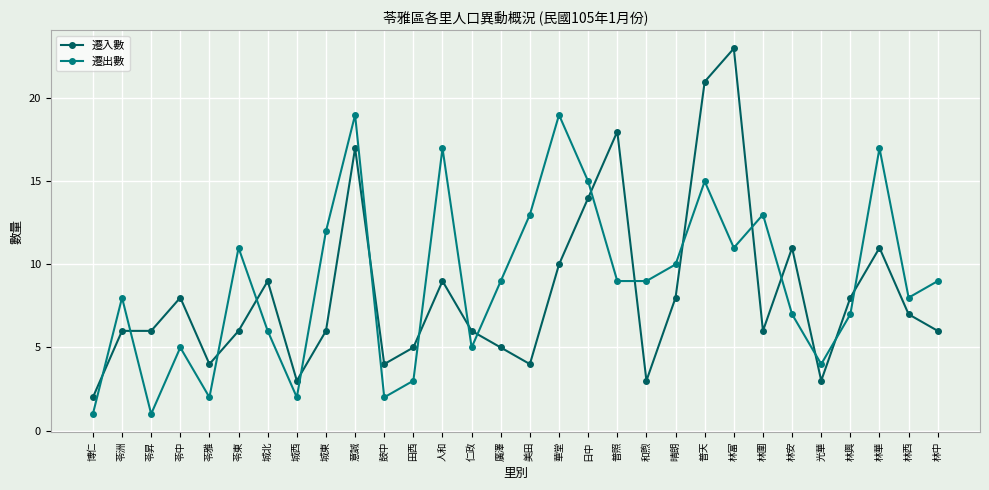

Reading left to right, extract all data points from this chart.

遷入數: 博仁=2	苓洲=6	苓昇=6	苓中=8	苓雅=4	苓東=6	城北=9	城西=3	城東=6	意誠=17	鼓中=4	田西=5	人和=9	仁政=6	廣澤=5	美田=4	華堂=10	日中=14	普照=18	和煦=3	晴朗=8	普天=21	林富=23	林圍=6	林安=11	光華=3	林興=8	林華=11	林西=7	林中=6
遷出數: 博仁=1	苓洲=8	苓昇=1	苓中=5	苓雅=2	苓東=11	城北=6	城西=2	城東=12	意誠=19	鼓中=2	田西=3	人和=17	仁政=5	廣澤=9	美田=13	華堂=19	日中=15	普照=9	和煦=9	晴朗=10	普天=15	林富=11	林圍=13	林安=7	光華=4	林興=7	林華=17	林西=8	林中=9